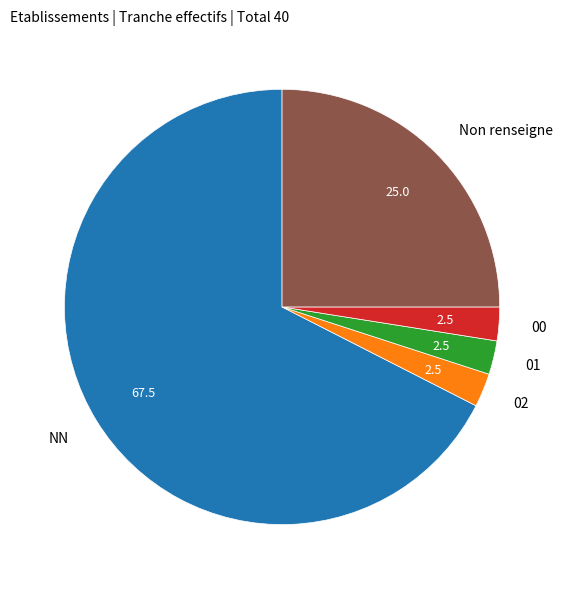

True or false: 00 accounts for 2% of the total.

True